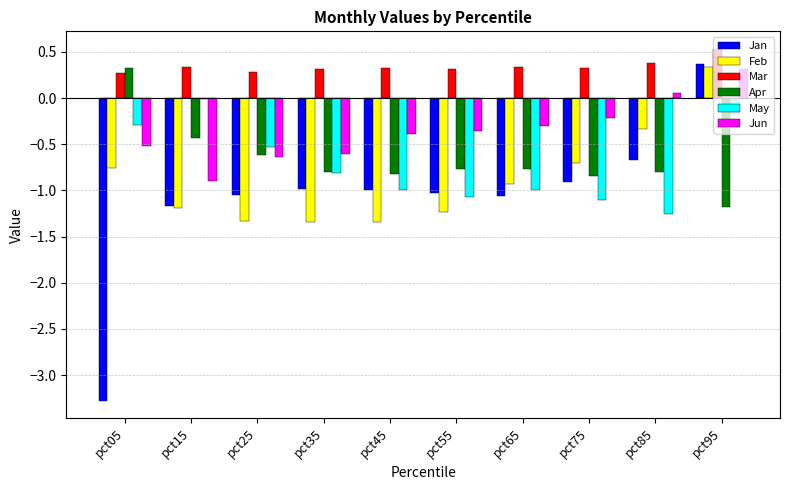

At which label does Feb reach its peak?

pct95